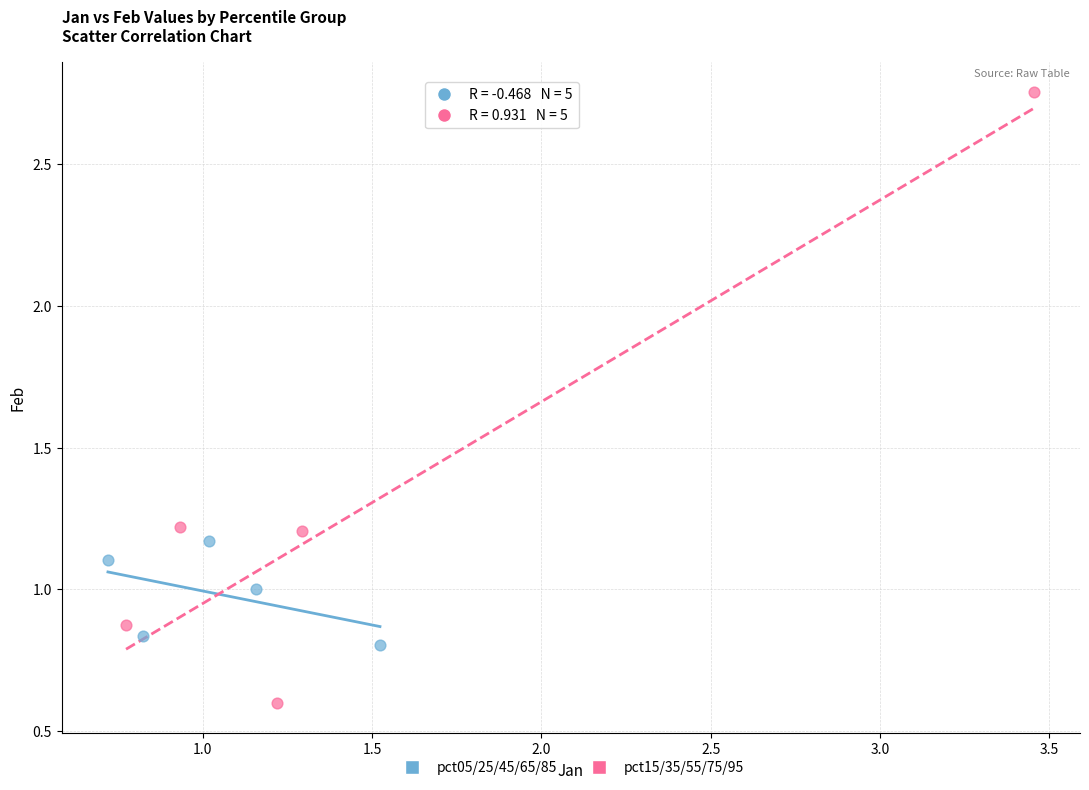

Which series reaches the minimum Y coordinate?

pct15/35/55/75/95